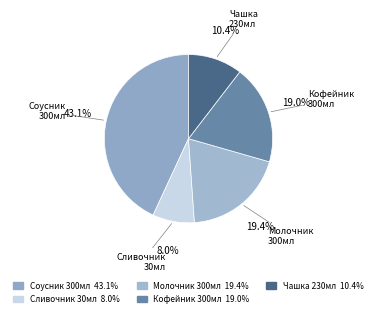

Which category has the smallest portion of the pie?

Сливочник 30мл